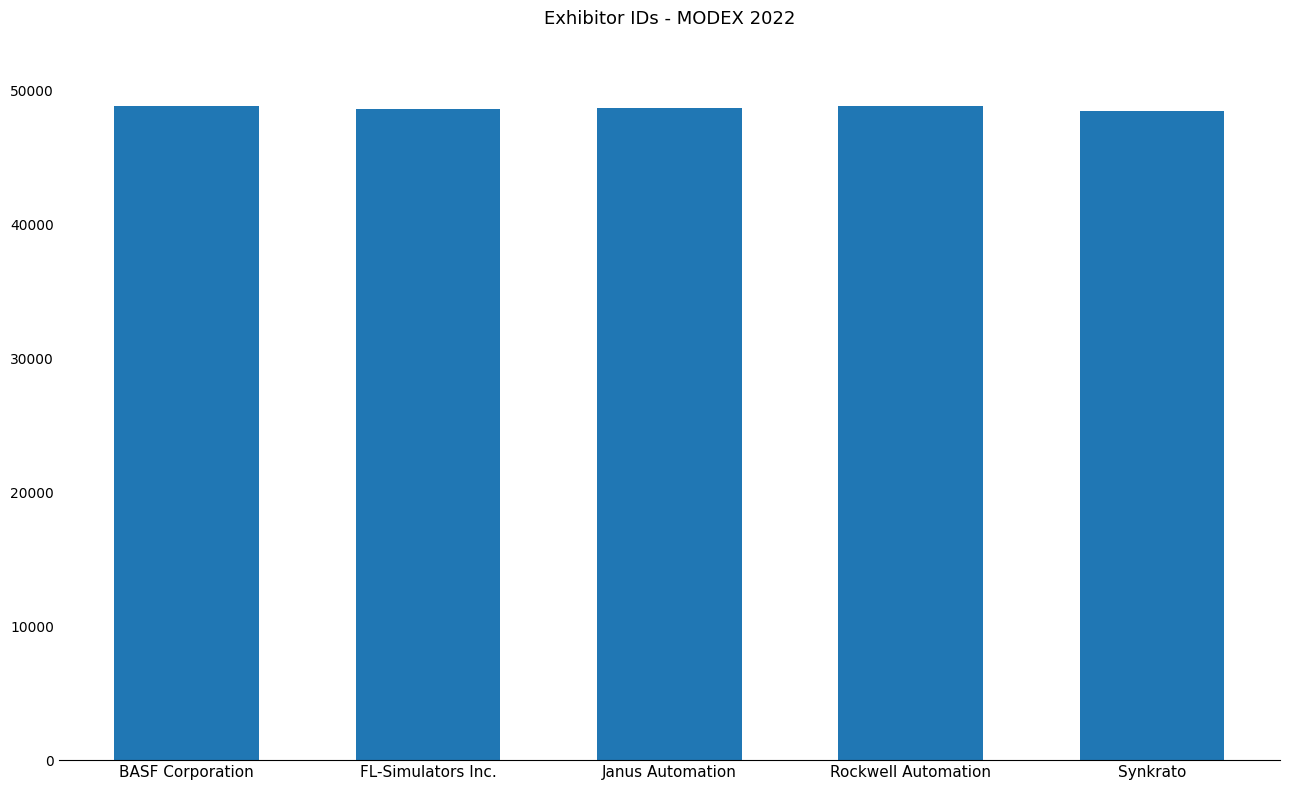

What is the average value?

48692